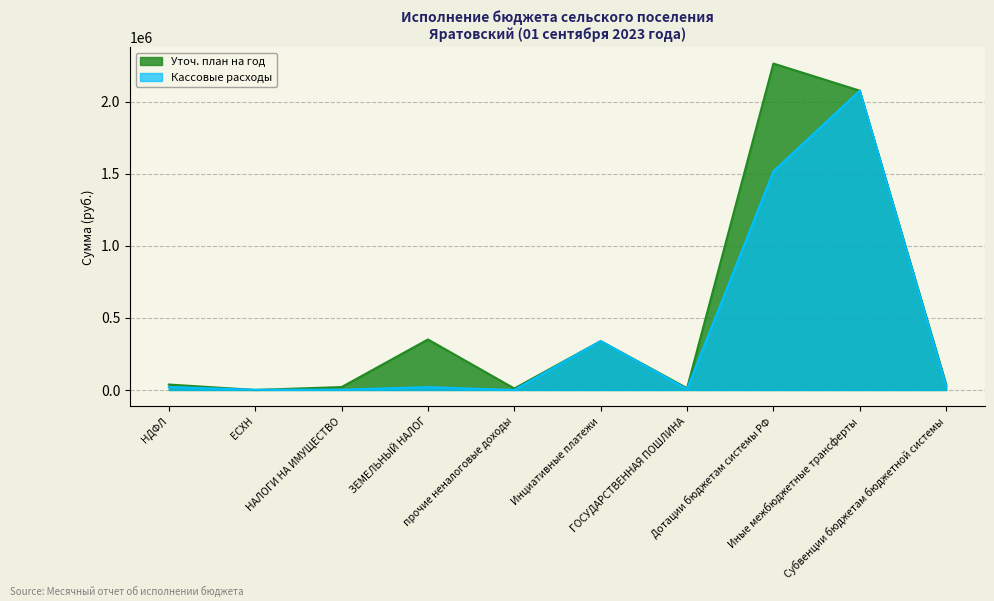

Reading left to right, list all the values displayed in this chart.

Уточ. план на год: 37600.0	0.0	20100.0	350300.0	10000.0	339000.0	12000.0	2264408.0	2076040.0	38400.0
Кассовые расходы: 20927.6	1185.9	2109.5	19483.3	0.0	339000.0	6000.0	1516672.0	2076040.0	28800.0